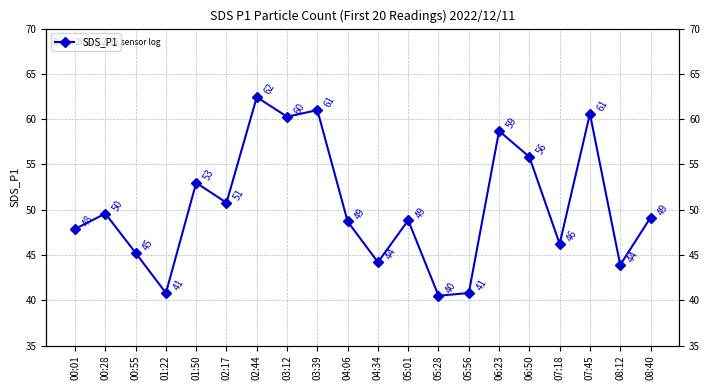

What is the greatest value displayed?

62.4